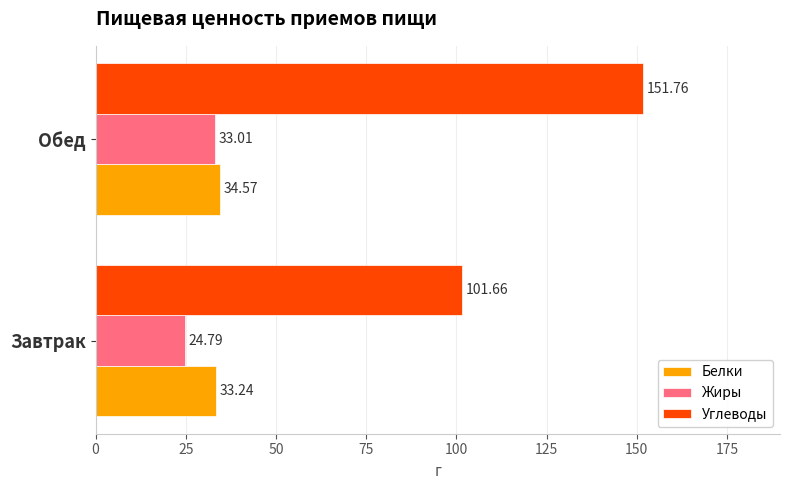

What is the average value of the Белки series?

33.9